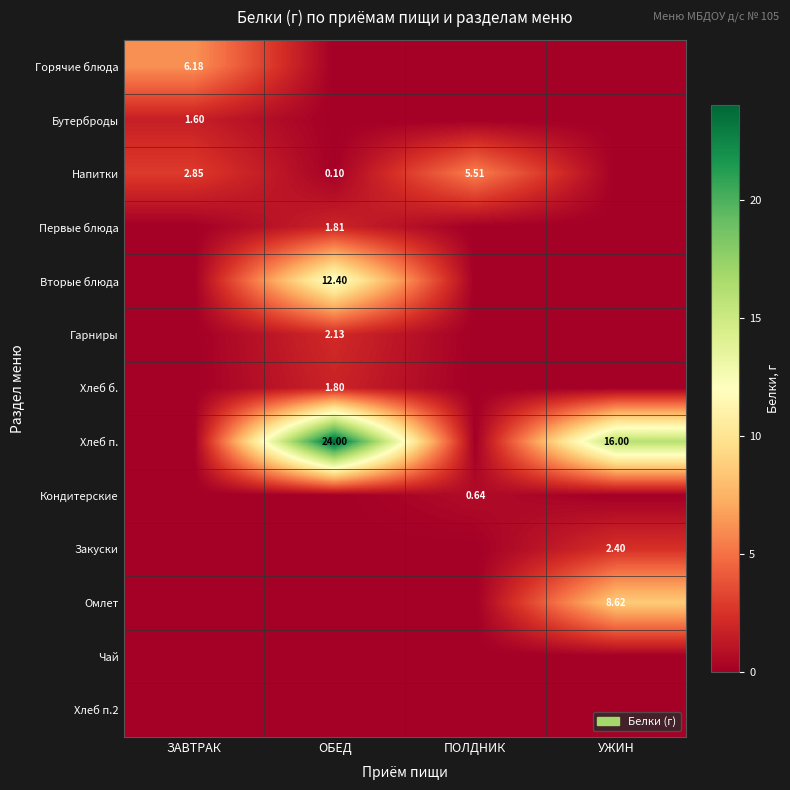

Count the number of categories in the chart.

4